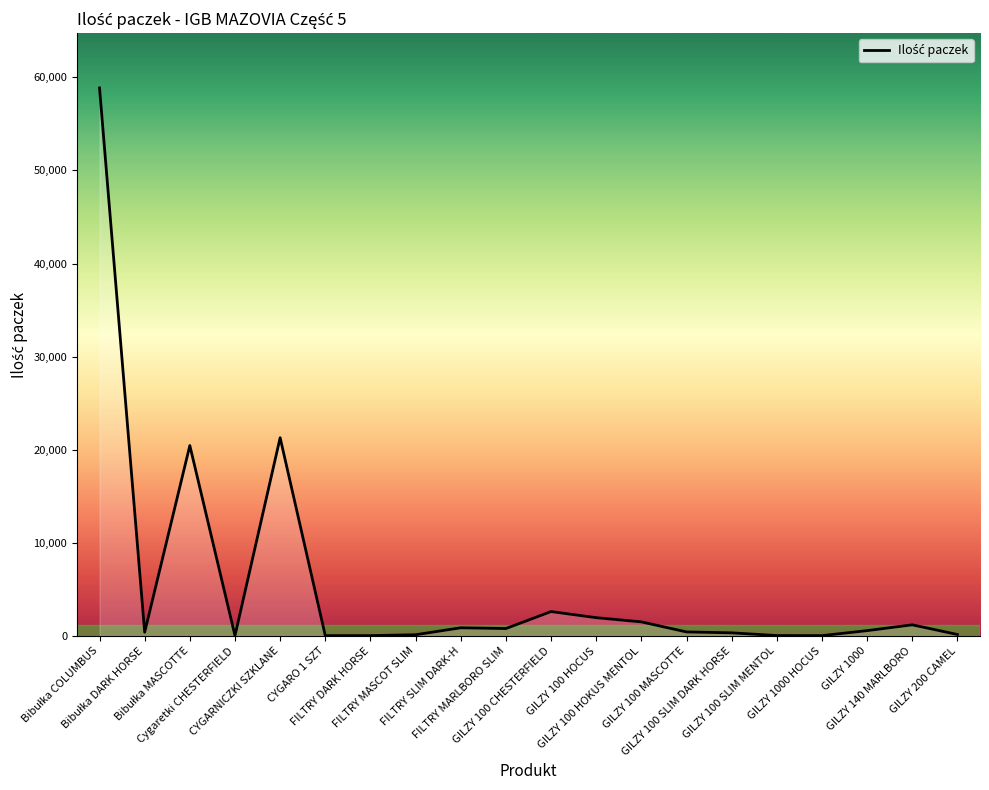

What is the difference between the maximum and minimum values?

58816